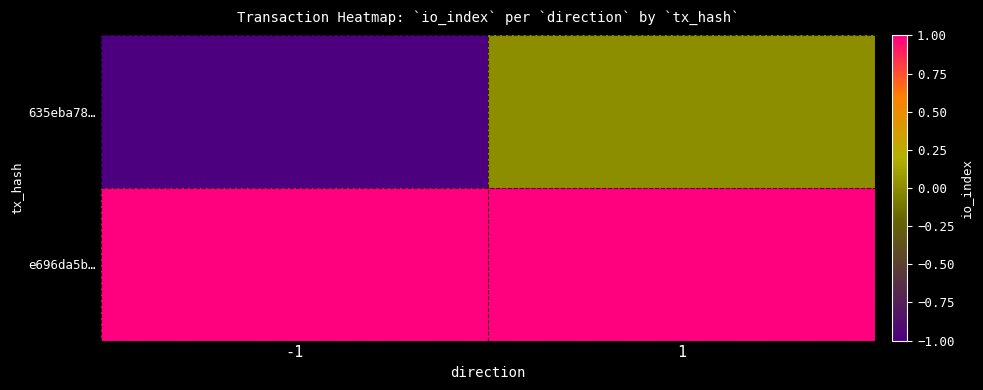

What is the maximum value shown in the chart?

1